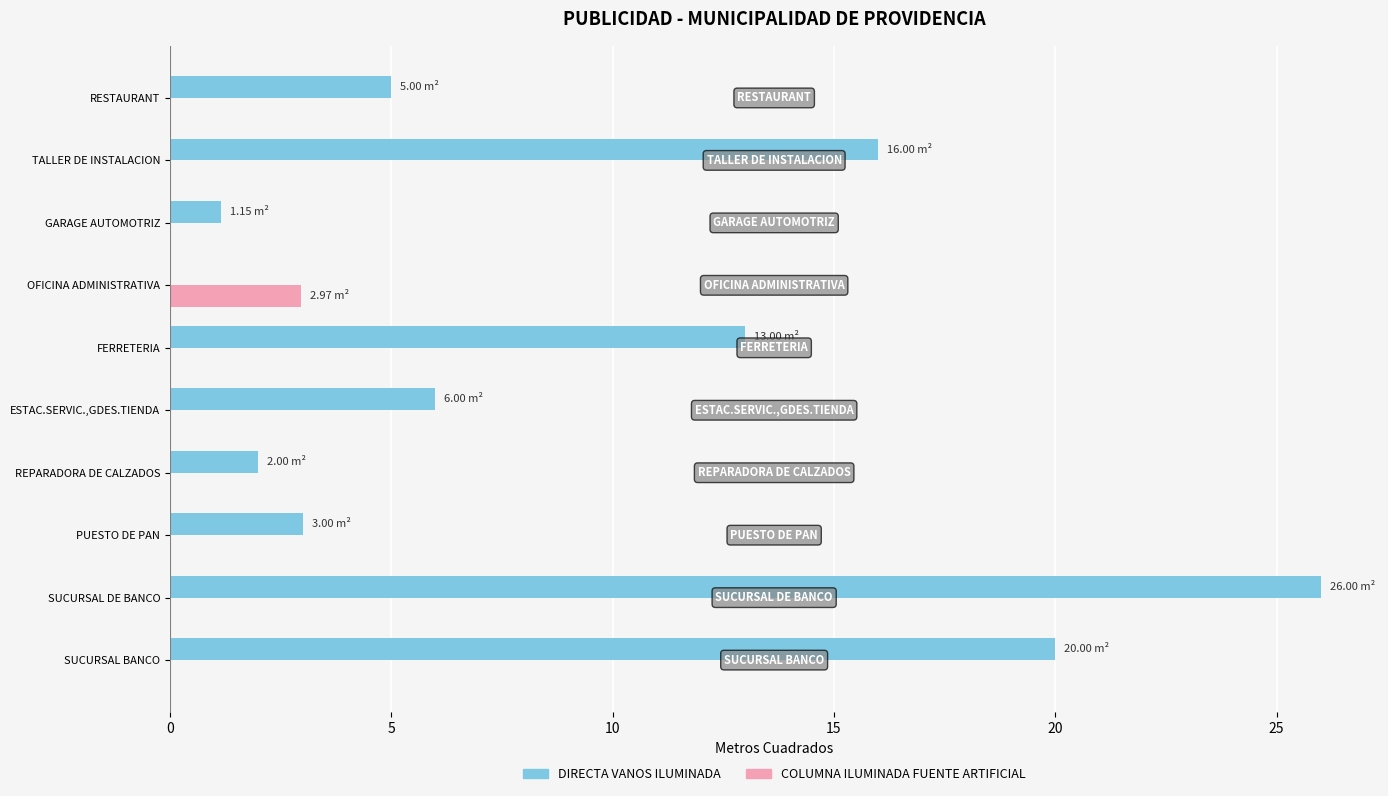

What is the greatest value displayed?

26.0